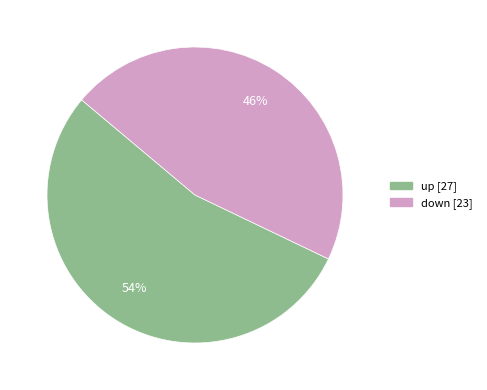

True or false: down accounts for 40% of the total.

False